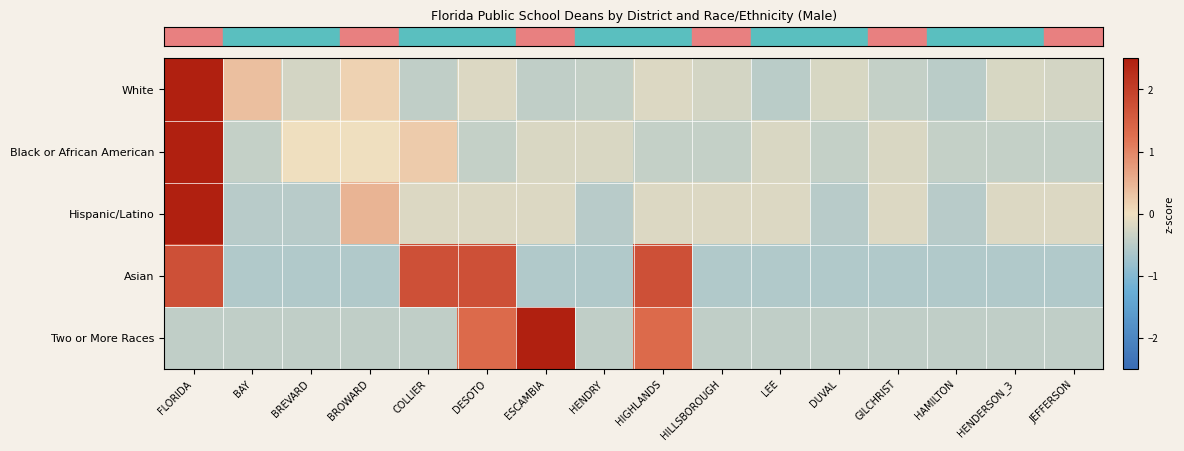

At which category is the sum across all series the highest?

FLORIDA